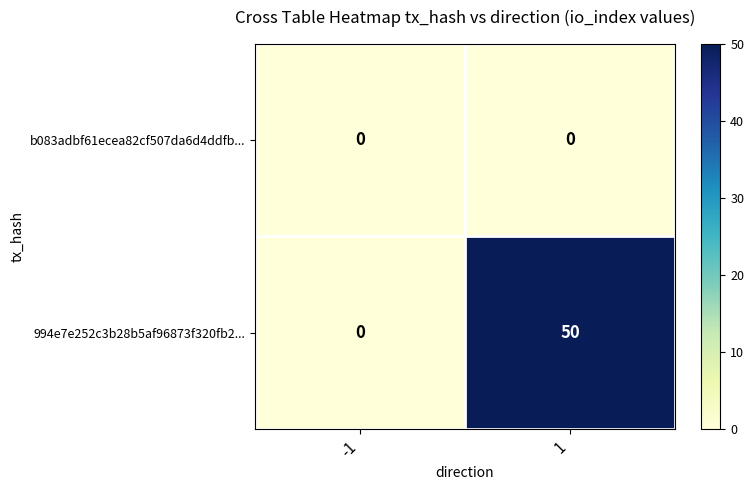

What is the total value across all series at 1?

50